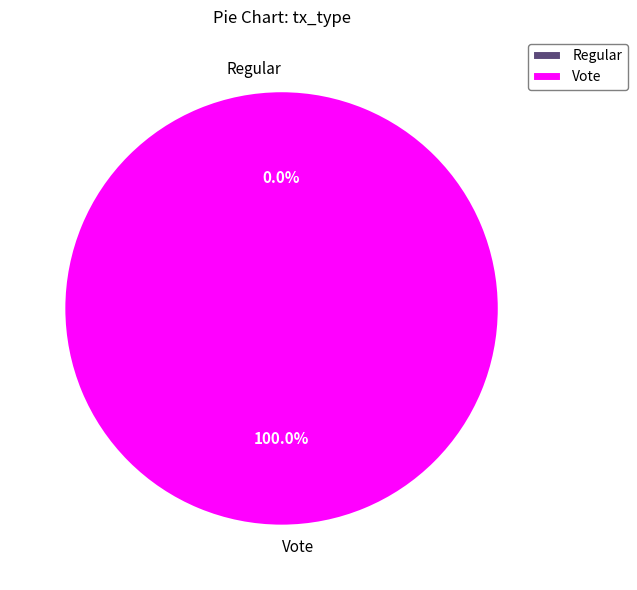

How many slices are in this pie chart?

2